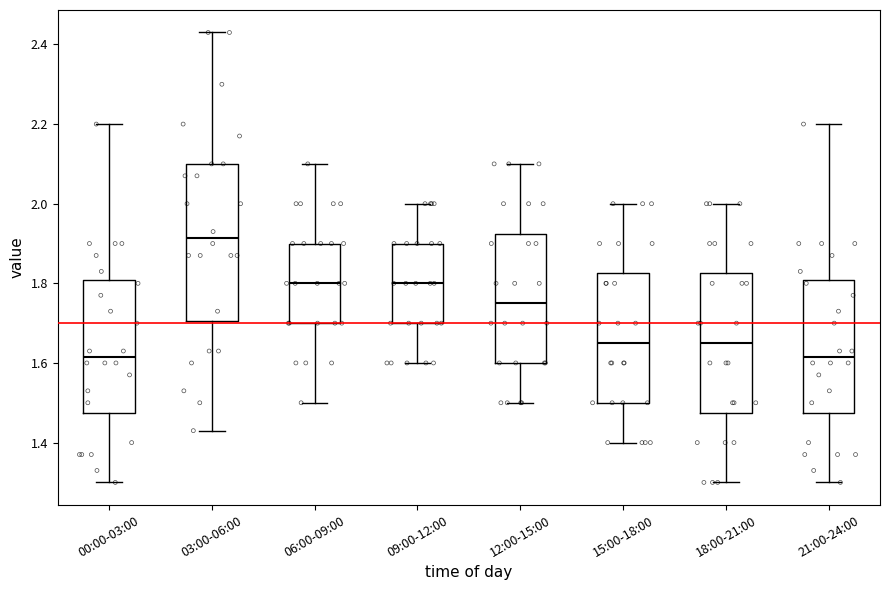

Reading left to right, read every box against the y-axis: the position of its median line, the range the box covers, and the ends of its whiskers. The values are not printed on the chart, so give them approximately, as read against the axis.

00:00-03:00: median 1.62, box 1.48 to 1.80, whiskers 1.30 to 2.20
03:00-06:00: median 1.92, box 1.70 to 2.10, whiskers 1.44 to 2.44
06:00-09:00: median 1.80, box 1.70 to 1.90, whiskers 1.50 to 2.10
09:00-12:00: median 1.80, box 1.70 to 1.90, whiskers 1.60 to 2.00
12:00-15:00: median 1.76, box 1.60 to 1.92, whiskers 1.50 to 2.10
15:00-18:00: median 1.66, box 1.50 to 1.82, whiskers 1.40 to 2.00
18:00-21:00: median 1.66, box 1.48 to 1.82, whiskers 1.30 to 2.00
21:00-24:00: median 1.62, box 1.48 to 1.80, whiskers 1.30 to 2.20